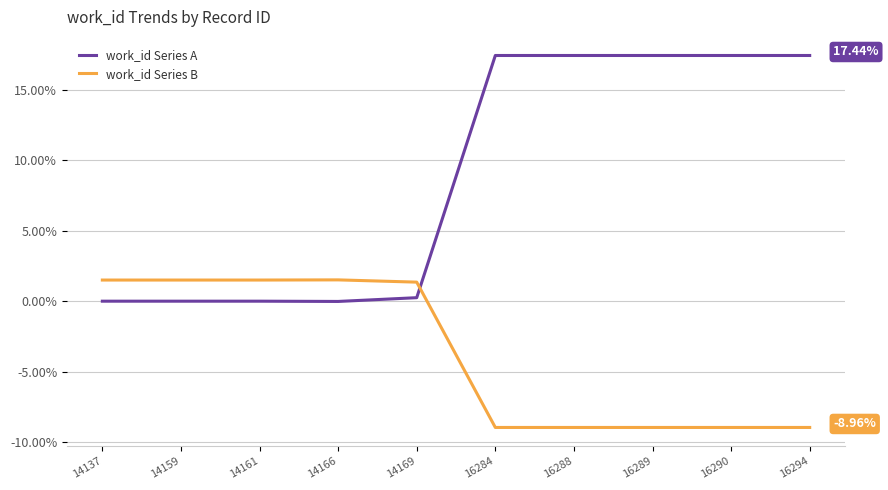

What is the difference between the highest and lowest values at 16284?

26.4